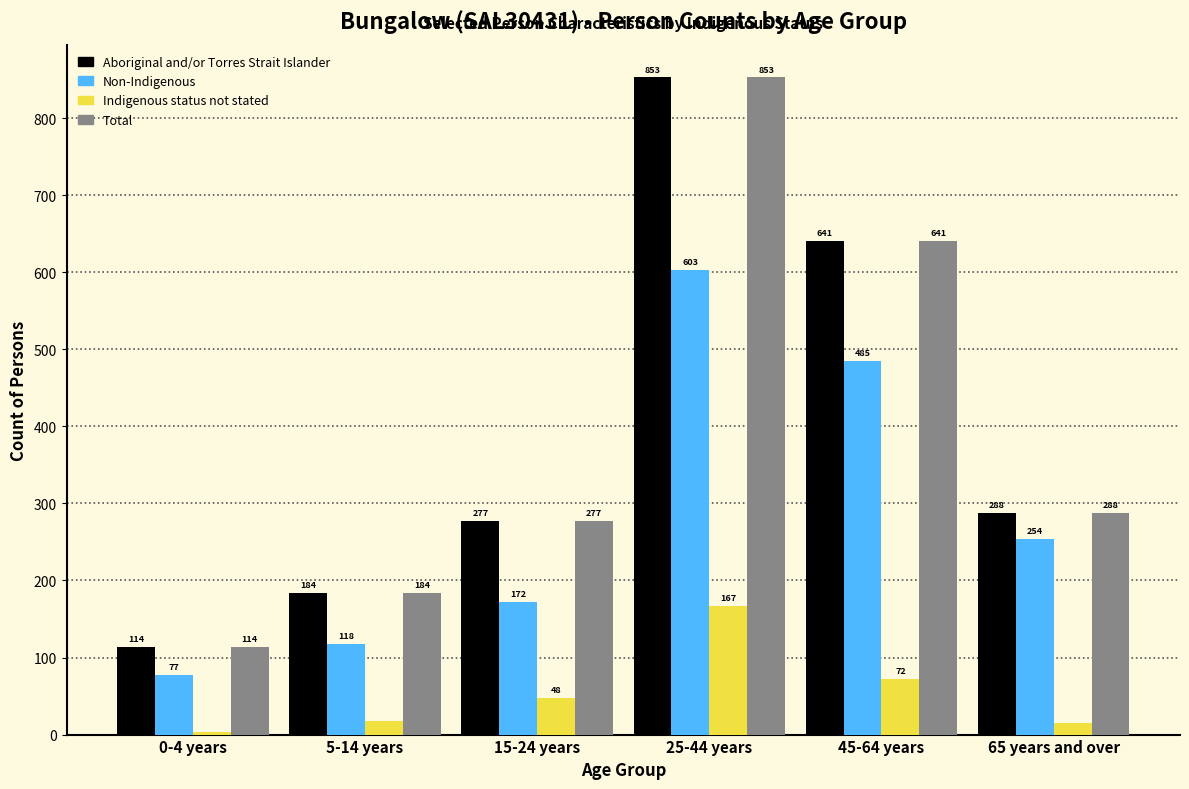

Reading left to right, list all the values displayed in this chart.

Aboriginal and/or Torres Strait Islander: 0-4 years=114	5-14 years=184	15-24 years=277	25-44 years=853	45-64 years=641	65 years and over=288
Non-Indigenous: 0-4 years=77	5-14 years=118	15-24 years=172	25-44 years=603	45-64 years=485	65 years and over=254
Indigenous status not stated: 0-4 years=4	5-14 years=17	15-24 years=48	25-44 years=167	45-64 years=72	65 years and over=15
Total: 0-4 years=114	5-14 years=184	15-24 years=277	25-44 years=853	45-64 years=641	65 years and over=288